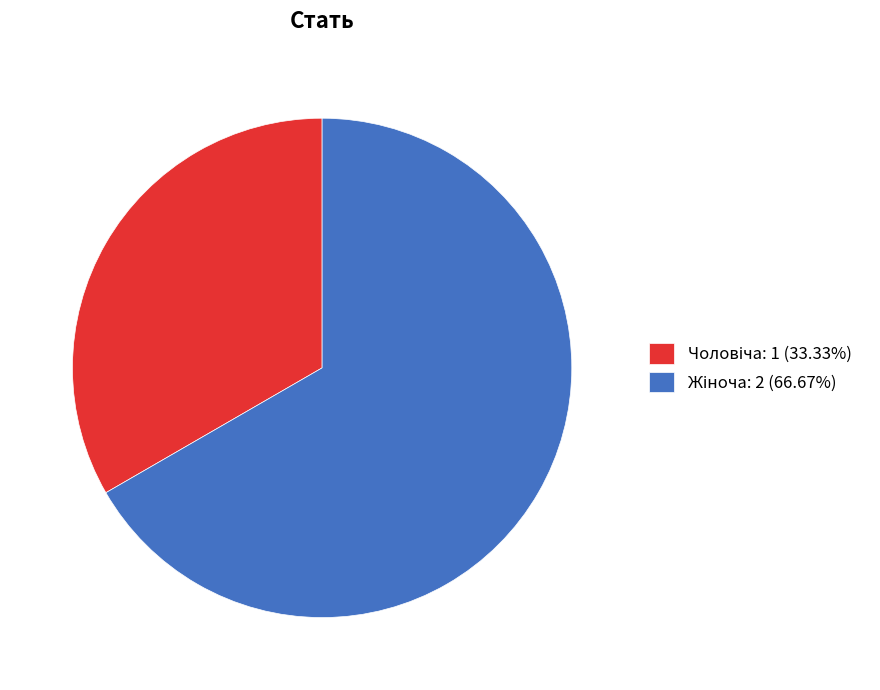

Is there any slice that represents more than half of the pie?

Yes